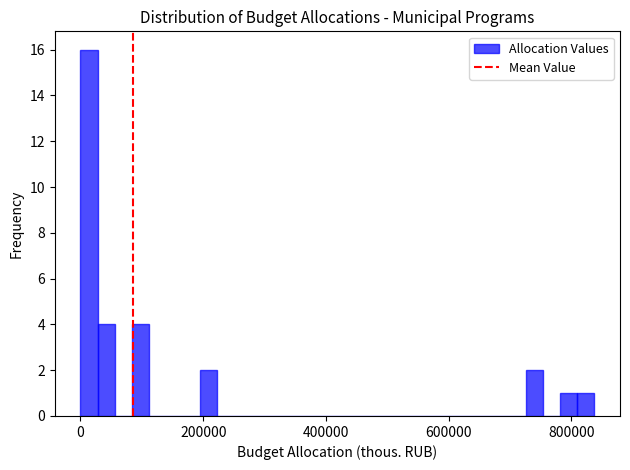

Read against the x-axis, roughly where is the centre of the tallest bar?

20000